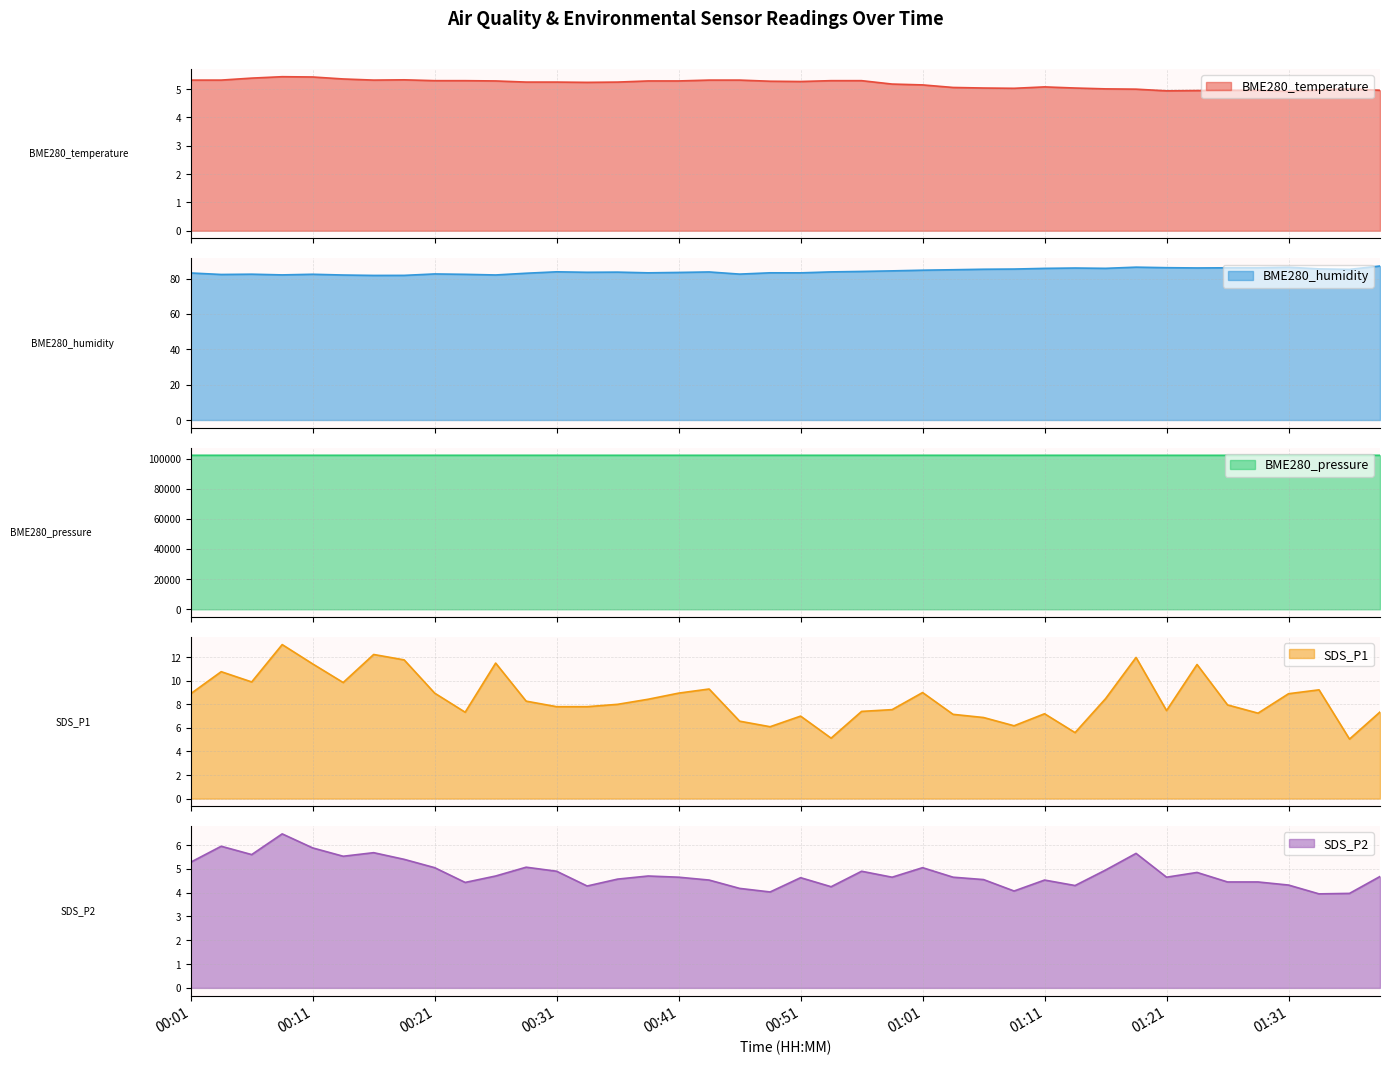

Is the value of SDS_P1 at 01:01 greater than the value of SDS_P2 at 01:28?

Yes